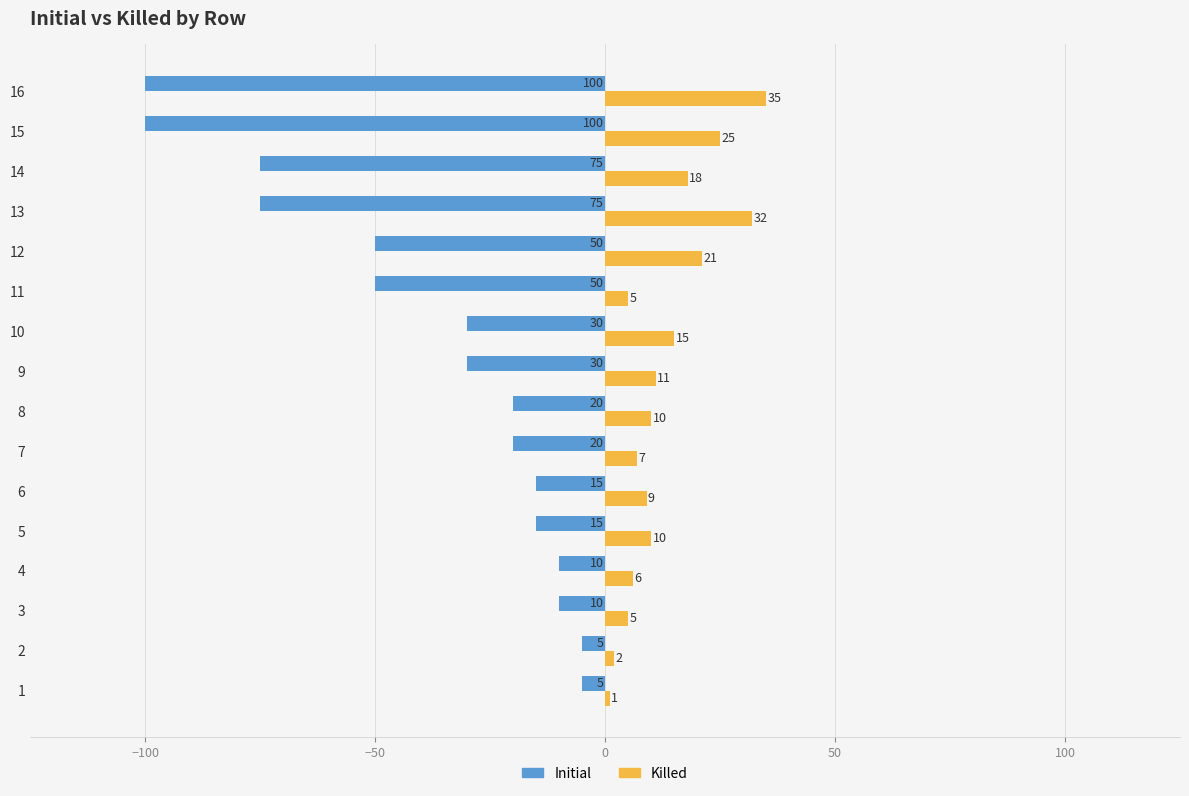

What is the greatest value displayed?

35